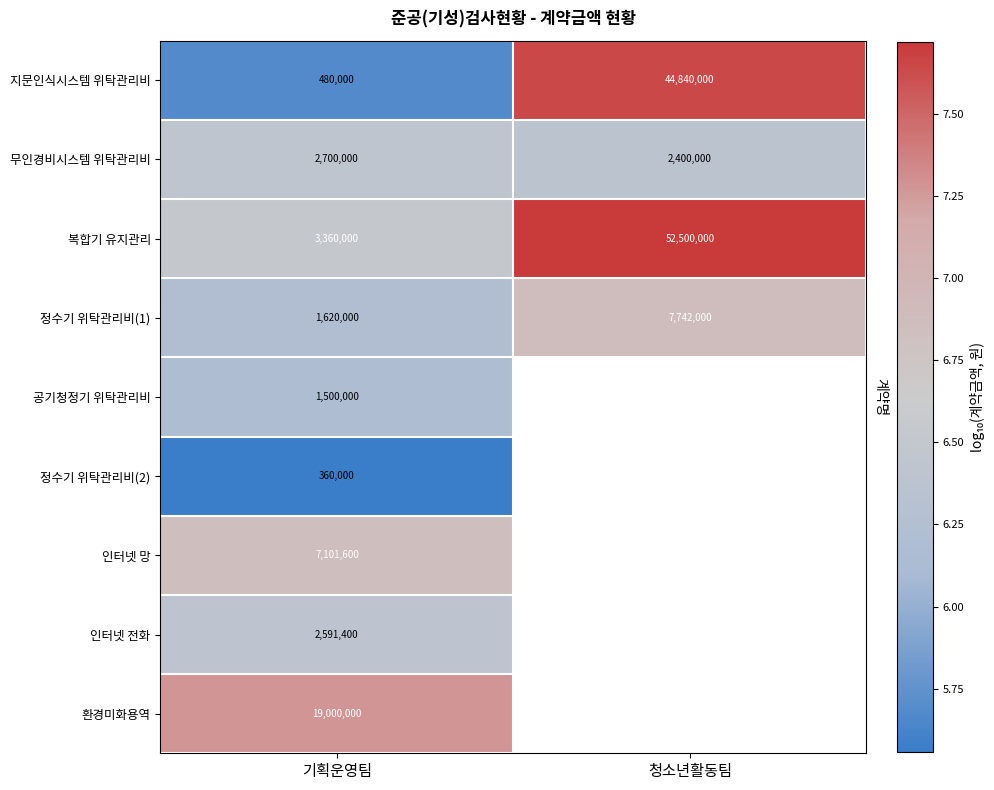

Is the value of 환경미화용역 at 기획운영팀 greater than the value of 무인경비시스템 위탁관리비 at 청소년활동팀?

Yes